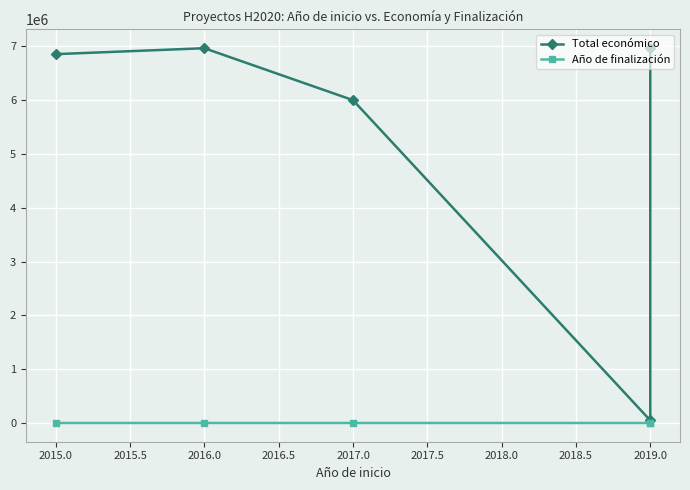

What is the maximum value shown in the chart?

6960293